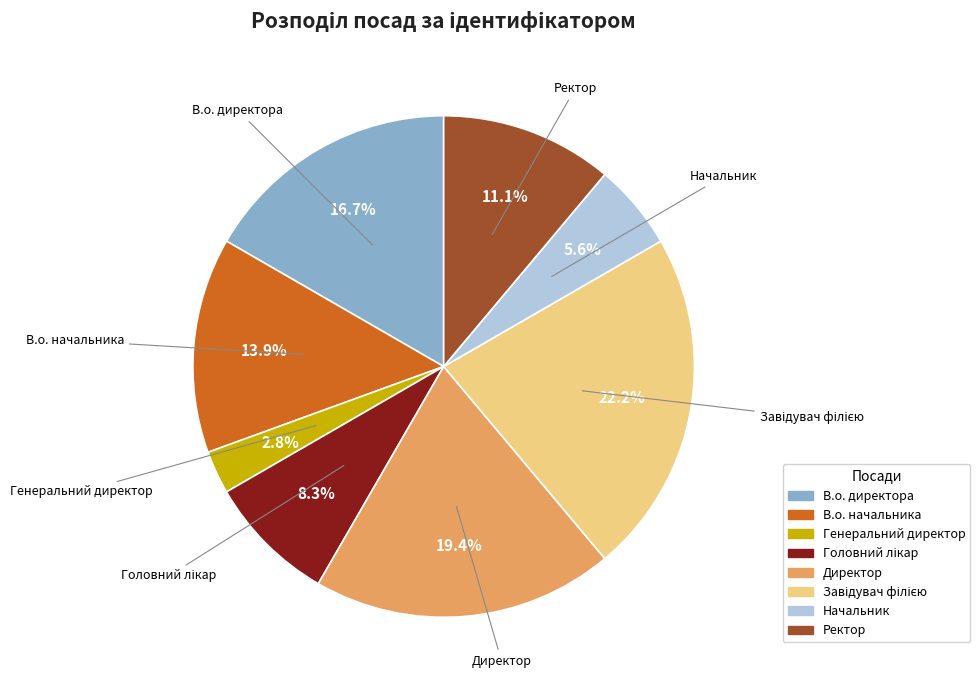

Do Директор and Генеральний директор together represent more than half of the pie?

No